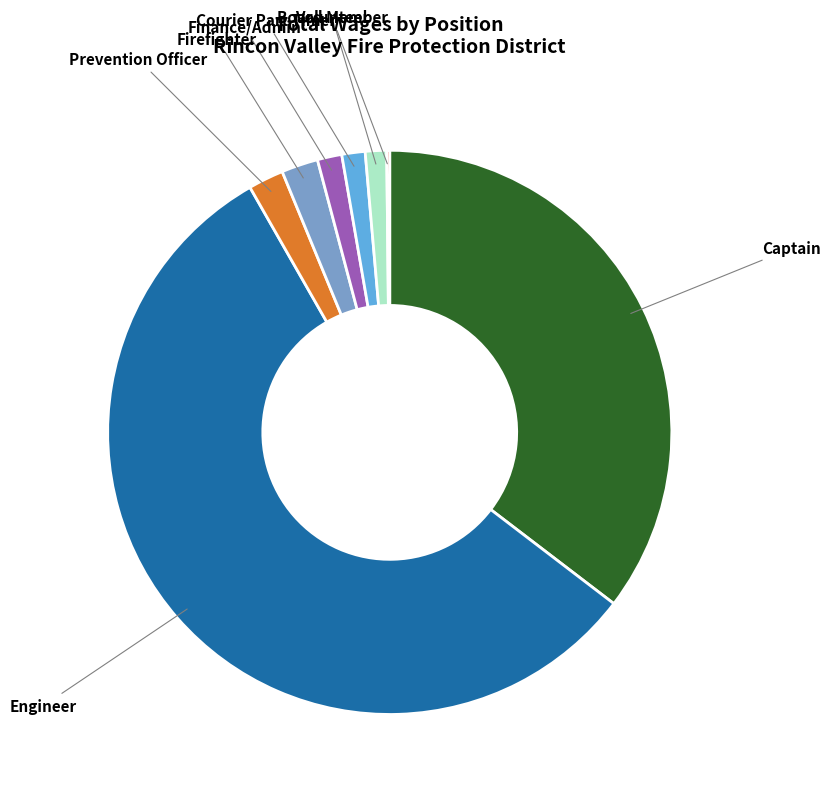

What is the ratio of the value at Prevention Officer to the value at Courier Part Timer?

1.5